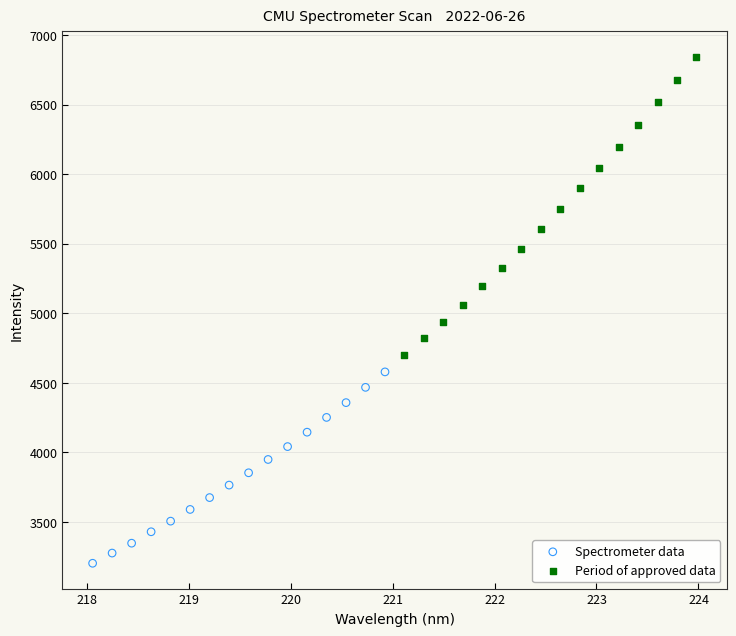

Which series reaches the maximum Y coordinate?

Period of approved data